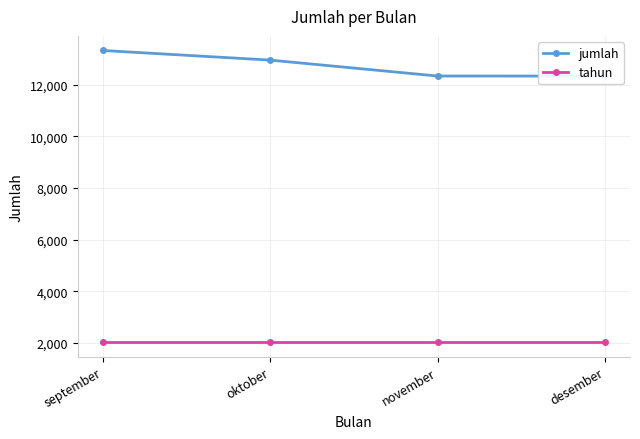

What is the label of the 1st point from the left?

september